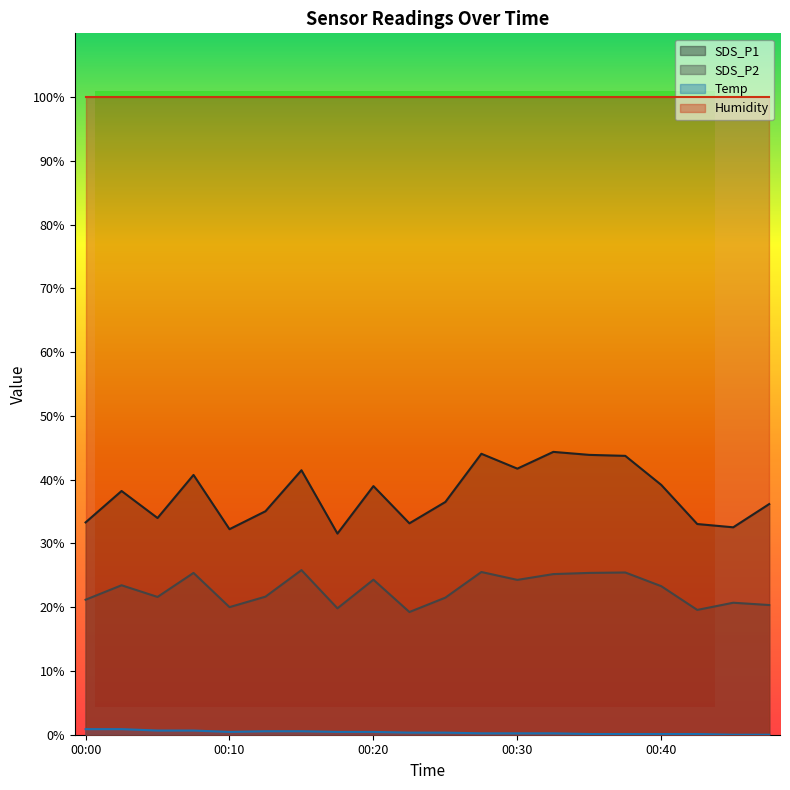

At which category is the sum across all series the highest?

00:27